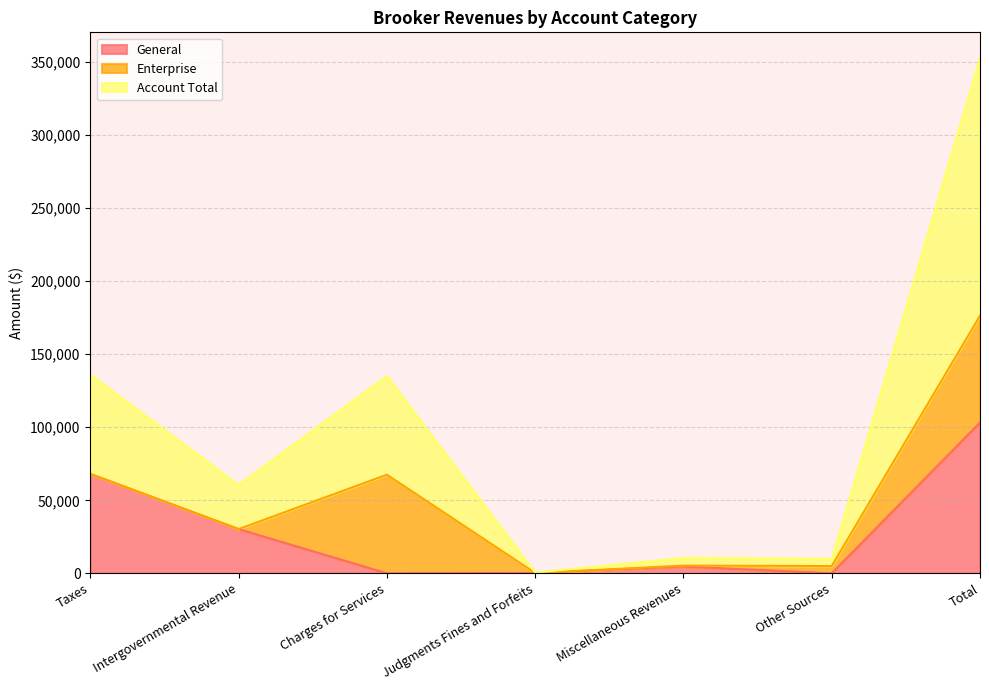

How many values in the General series are below 4662?

3